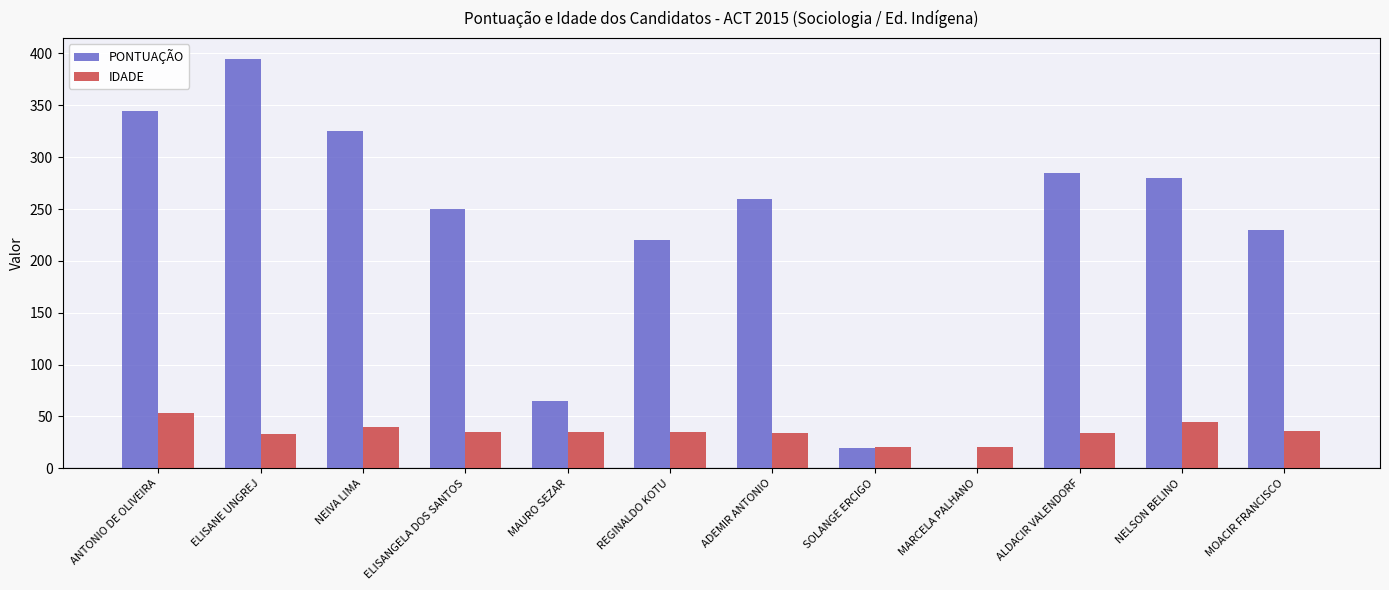

What is the sum of the IDADE values at MOACIR FRANCISCO and ANTONIO DE OLIVEIRA?

89